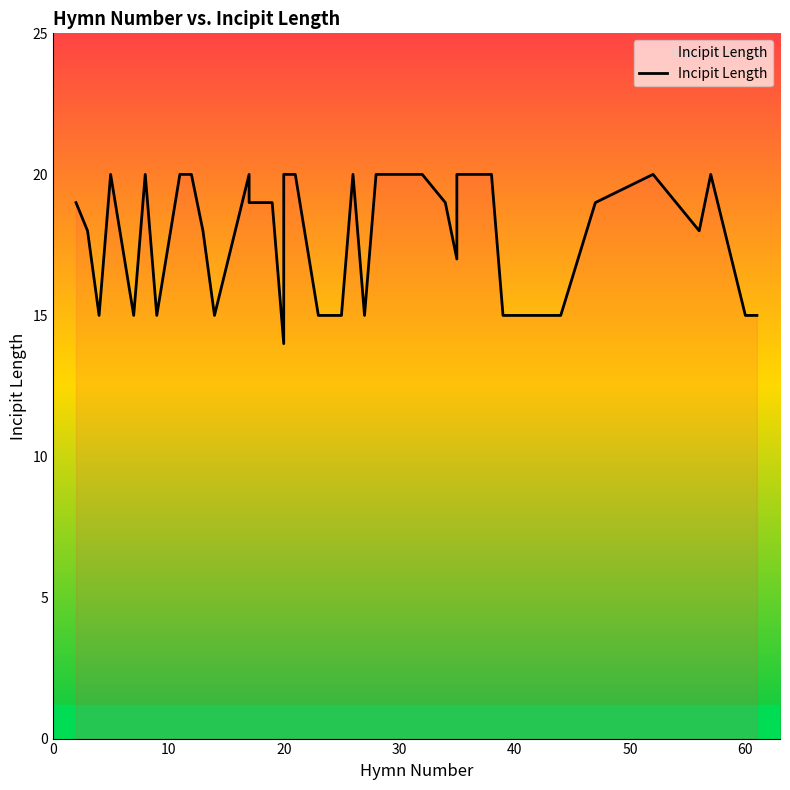

The value at 12 is 34. True or false?

False